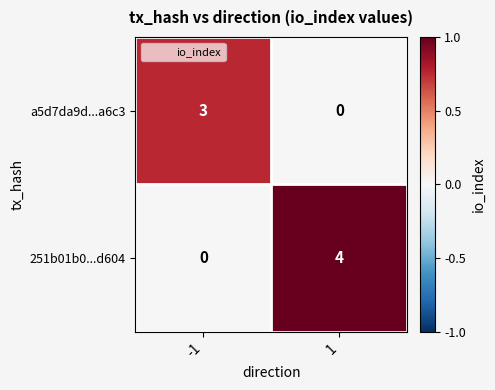

Is it true that 251b01b0...d604 equals -2 at -1?

False